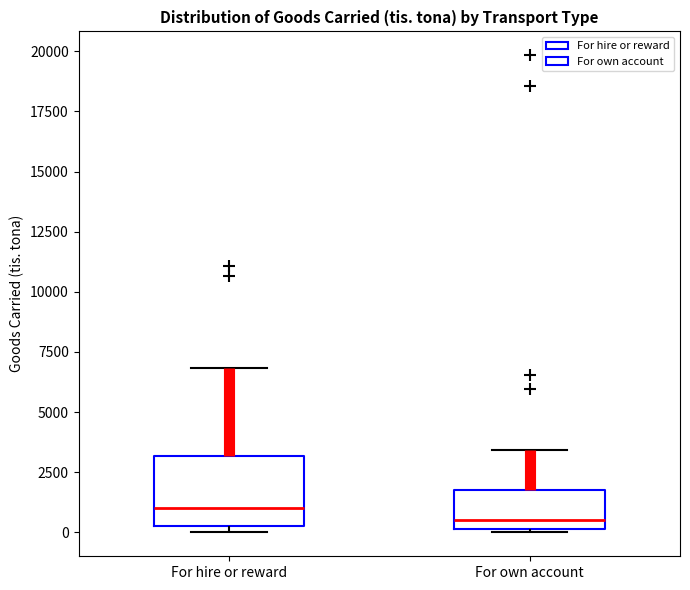

Where does the median line of the box for For hire or reward sit on the y-axis? The values are not printed on the chart, so give them approximately, as read against the axis.

1000